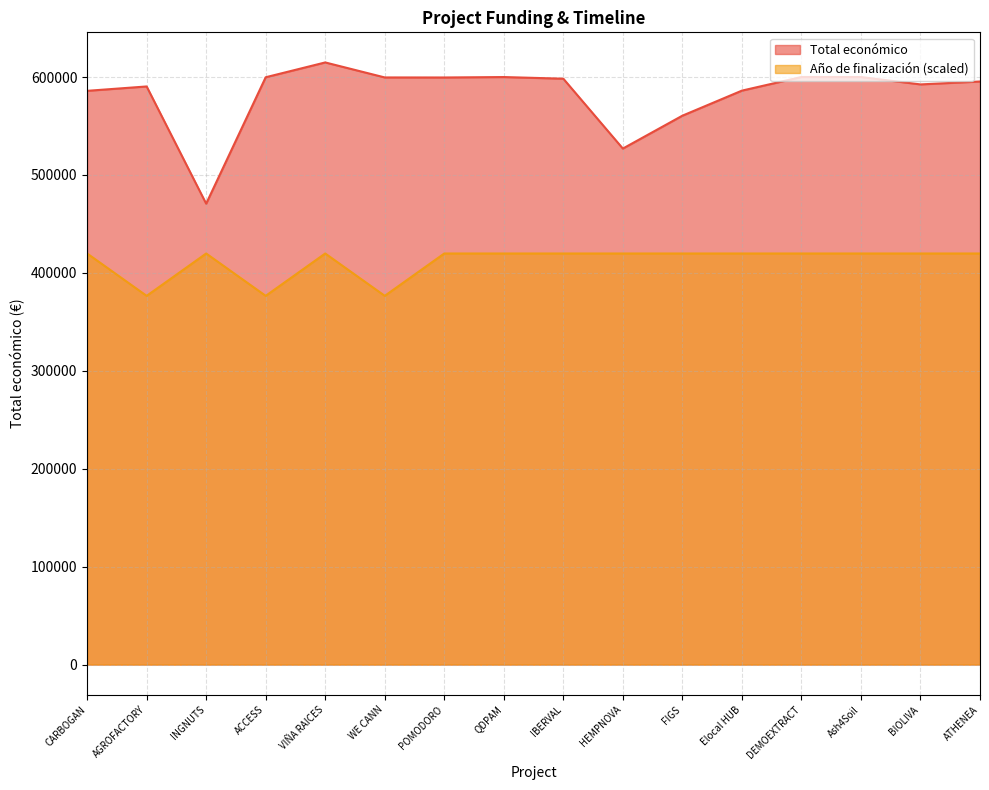

What is the maximum value for Año de finalización?

419809.6